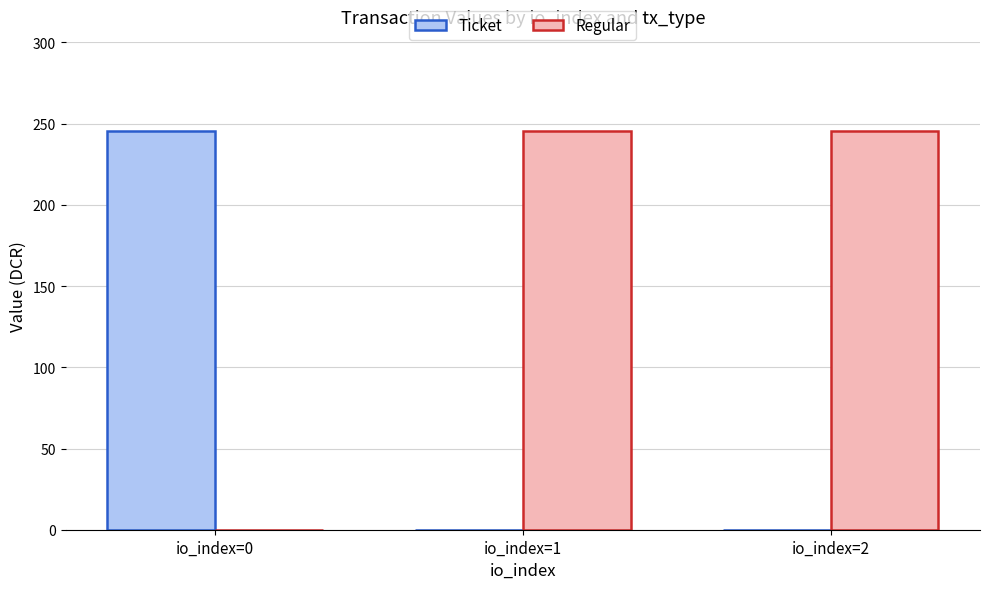

What is the sum of the Regular values at io_index=1 and io_index=2?

490.5